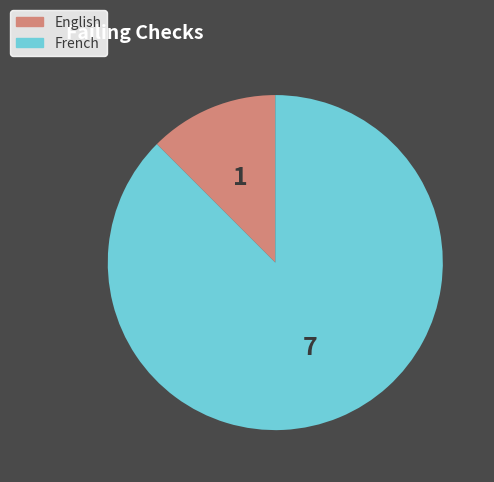

Is there any slice that represents more than half of the pie?

Yes